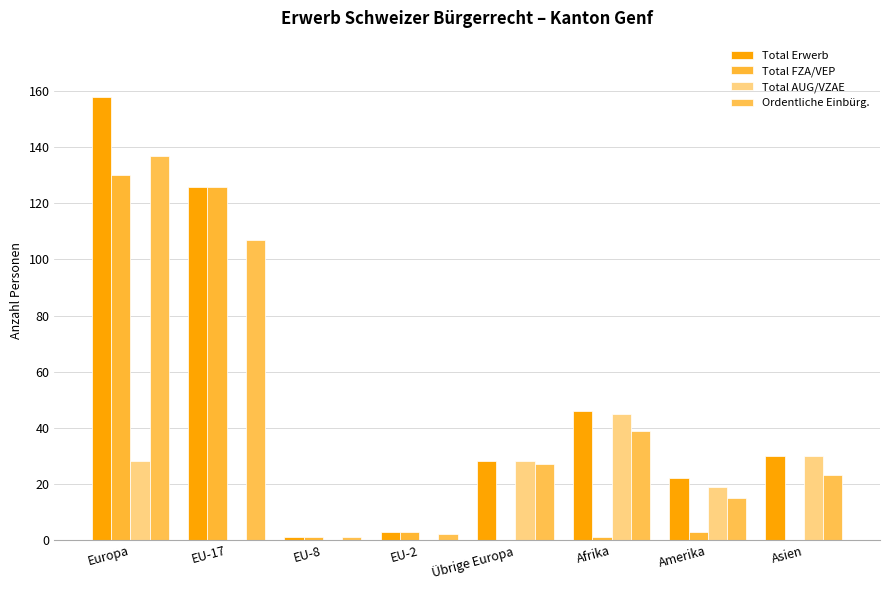

At which category does the chart reach its peak across all series?

Europa